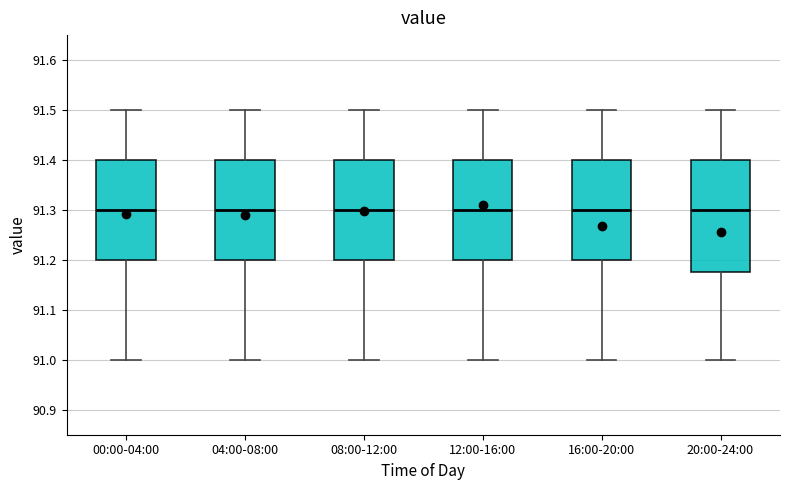

Reading left to right, transcribe this box plot: for each box, give where its median line is, the range the box spans, and where its two whiskers end, as read against the y-axis. The values are not printed on the chart, so give them approximately, as read against the axis.

00:00-04:00: median 91.30, box 91.20 to 91.40, whiskers 91.00 to 91.50
04:00-08:00: median 91.30, box 91.20 to 91.40, whiskers 91.00 to 91.50
08:00-12:00: median 91.30, box 91.20 to 91.40, whiskers 91.00 to 91.50
12:00-16:00: median 91.30, box 91.20 to 91.40, whiskers 91.00 to 91.50
16:00-20:00: median 91.30, box 91.20 to 91.40, whiskers 91.00 to 91.50
20:00-24:00: median 91.30, box 91.18 to 91.40, whiskers 91.00 to 91.50